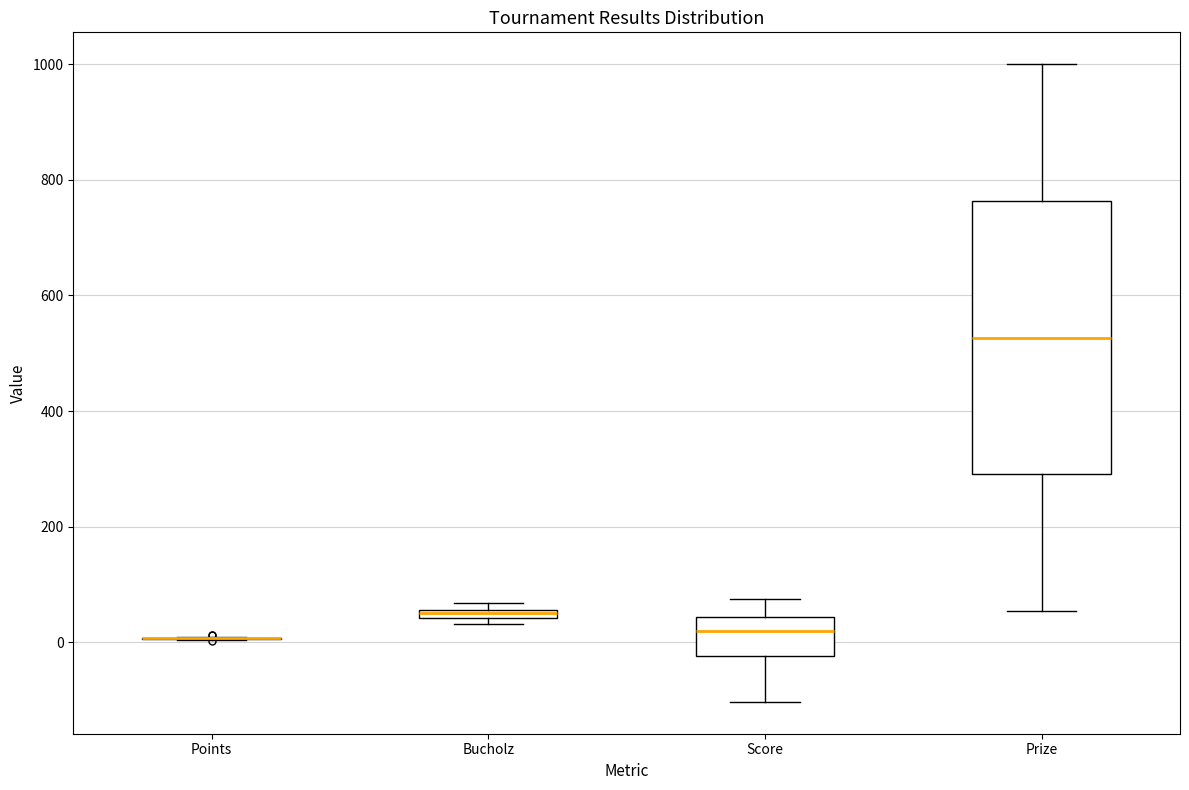

Comparing the boxes themselves (not the whiskers), which one is the tallest?

Prize